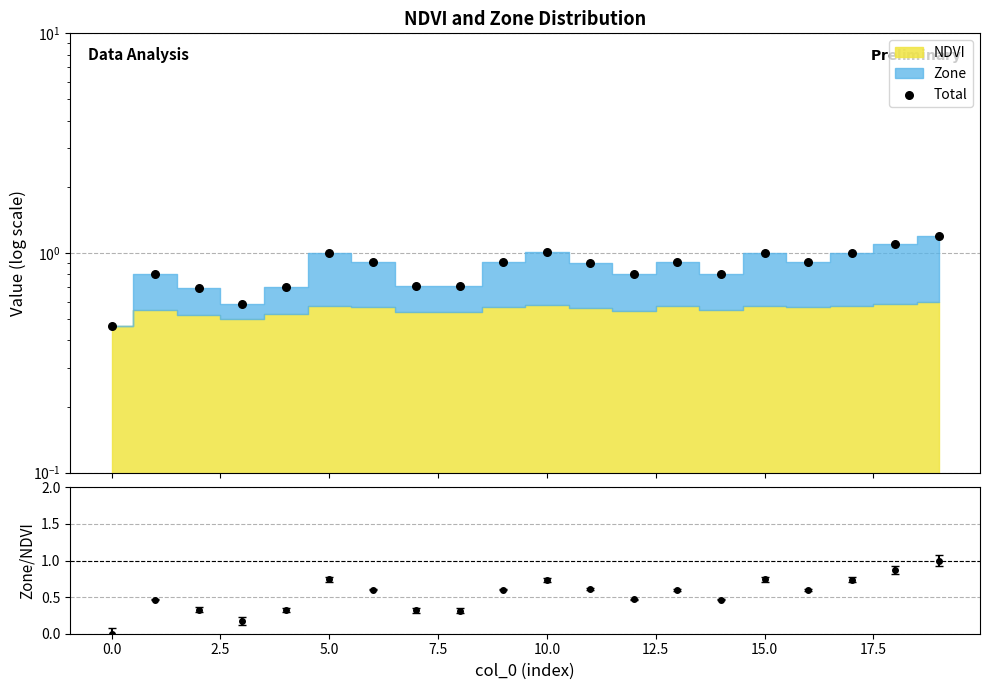

What is the change in value from 12.5 to 15?

+0.1